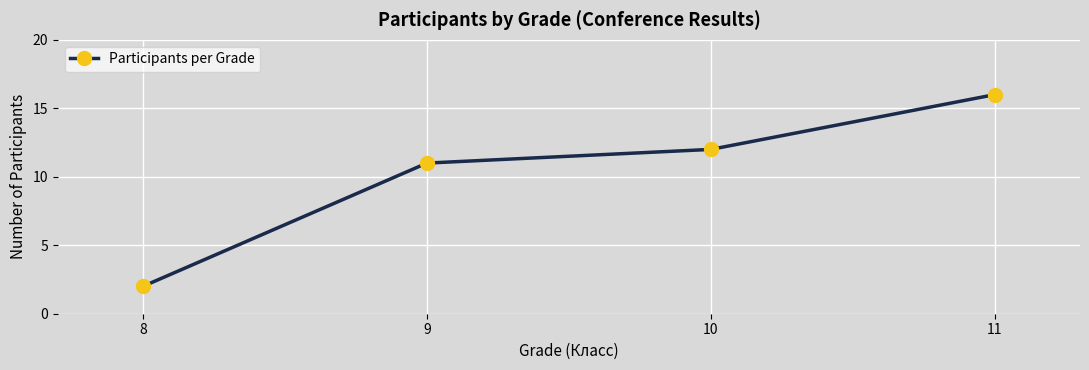

Rank the categories by value from lowest to highest.

8, 9, 10, 11